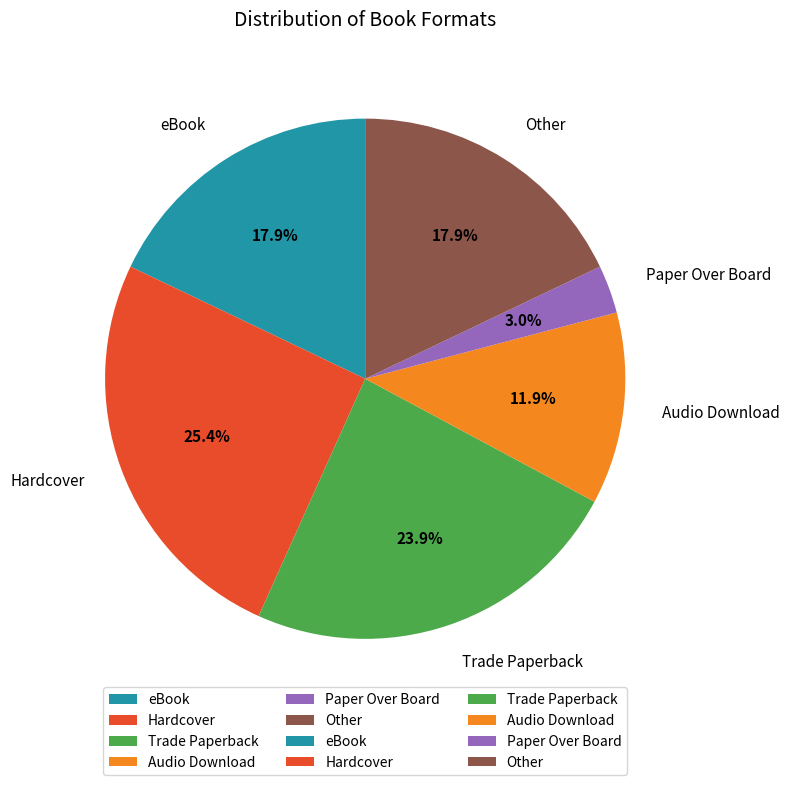

Does Other account for over 50% of the chart?

No